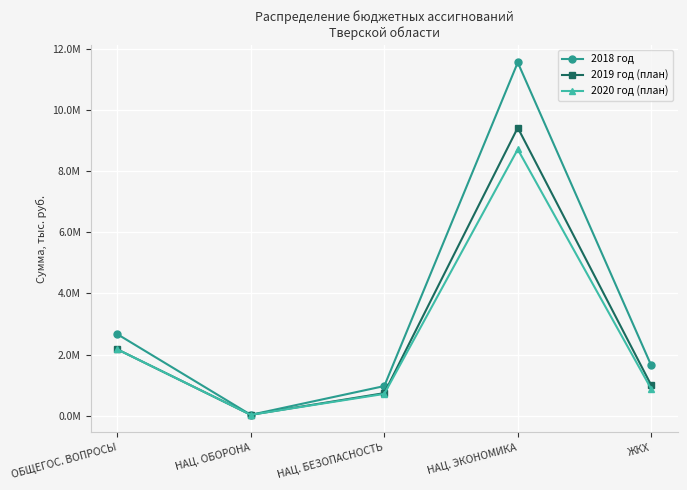

How many interior local peaks does the 2019 год (план) series have?

1